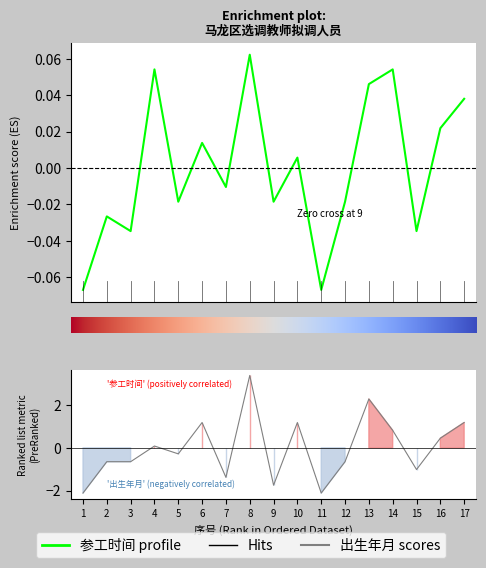

Where is the first local minimum for 出生年月 metric?

5